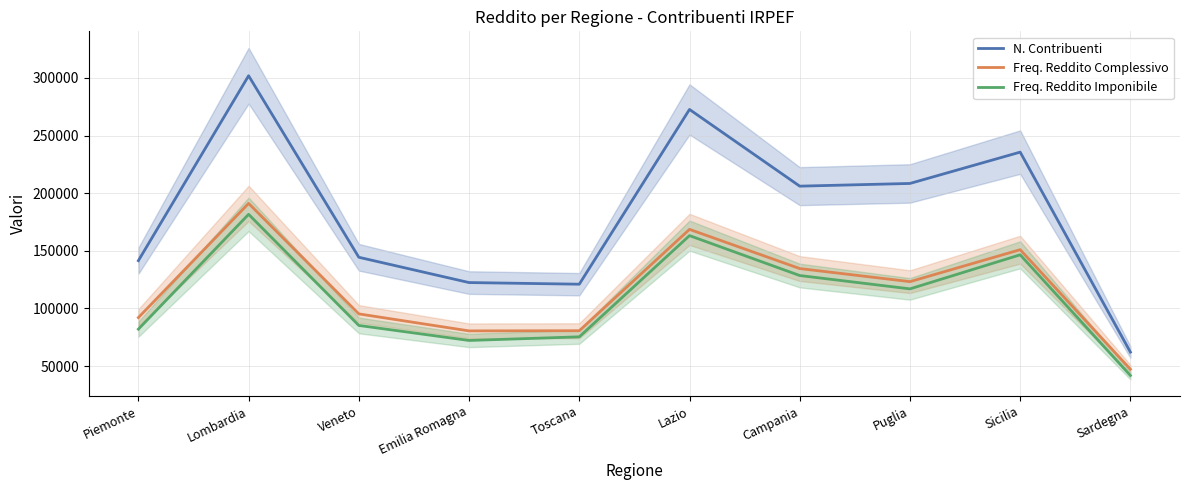

What is the label of the 10th point from the right?

Piemonte